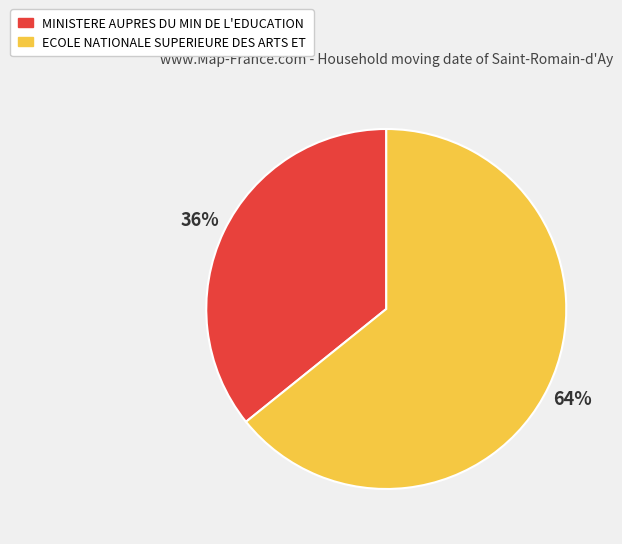

Which has a higher value, MINISTERE AUPRES DU MIN DE L'EDUCATION or ECOLE NATIONALE SUPERIEURE DES ARTS ET?

ECOLE NATIONALE SUPERIEURE DES ARTS ET